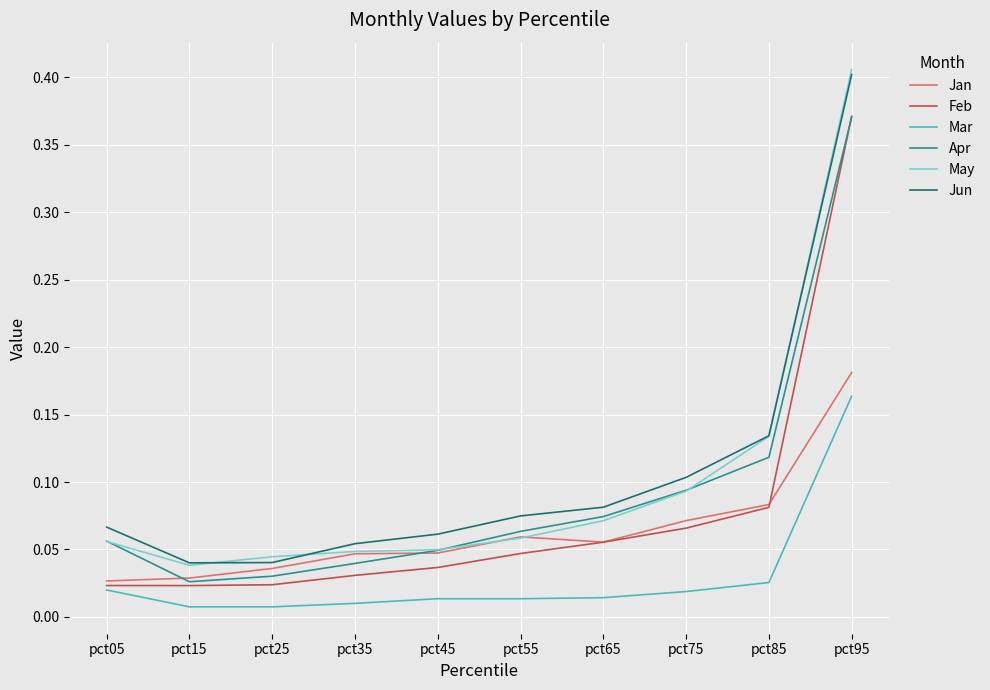

The Apr series shows 0.5 at pct95. True or false?

False